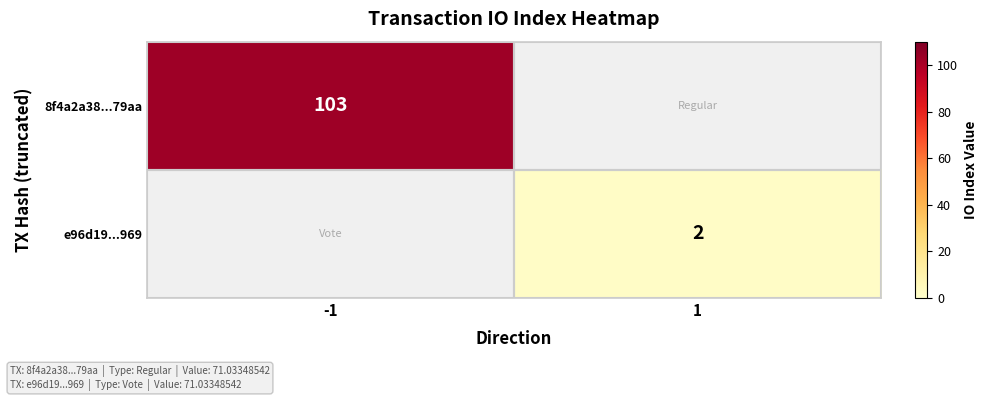

True or false: e96d19...969 has a value of 1 at 1.

False